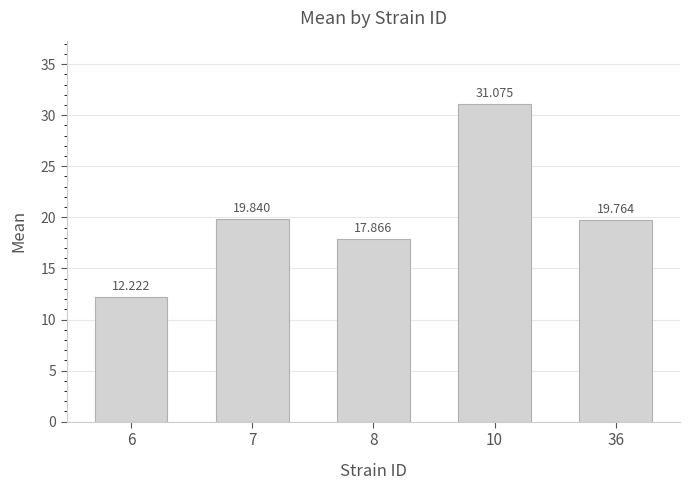

Approximately how many times larger is the value at 6 compared to 8?

0.7